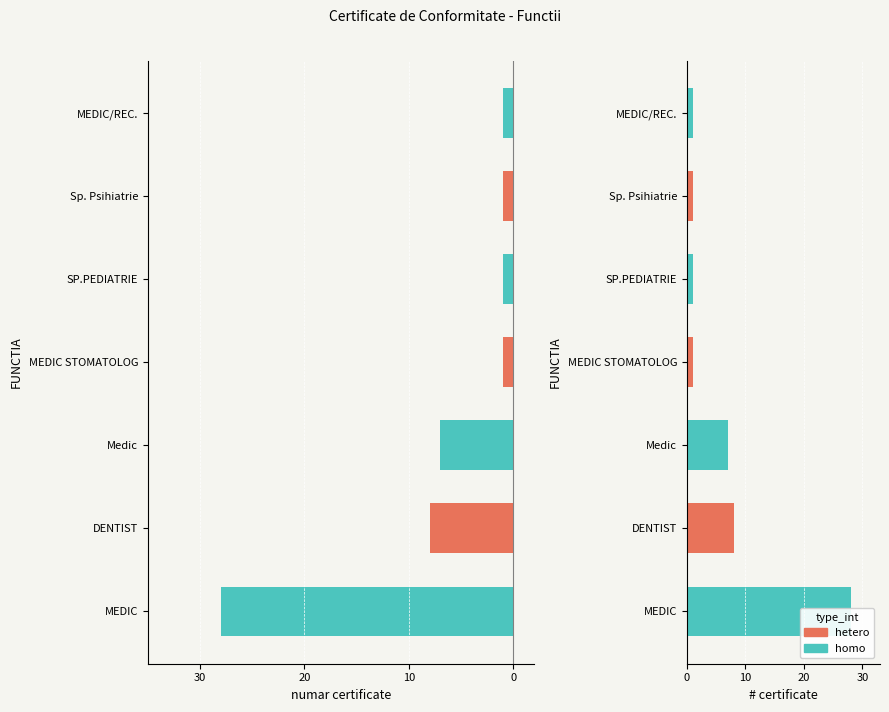

What is the label of the 6th bar from the left?

Sp. Psihiatrie